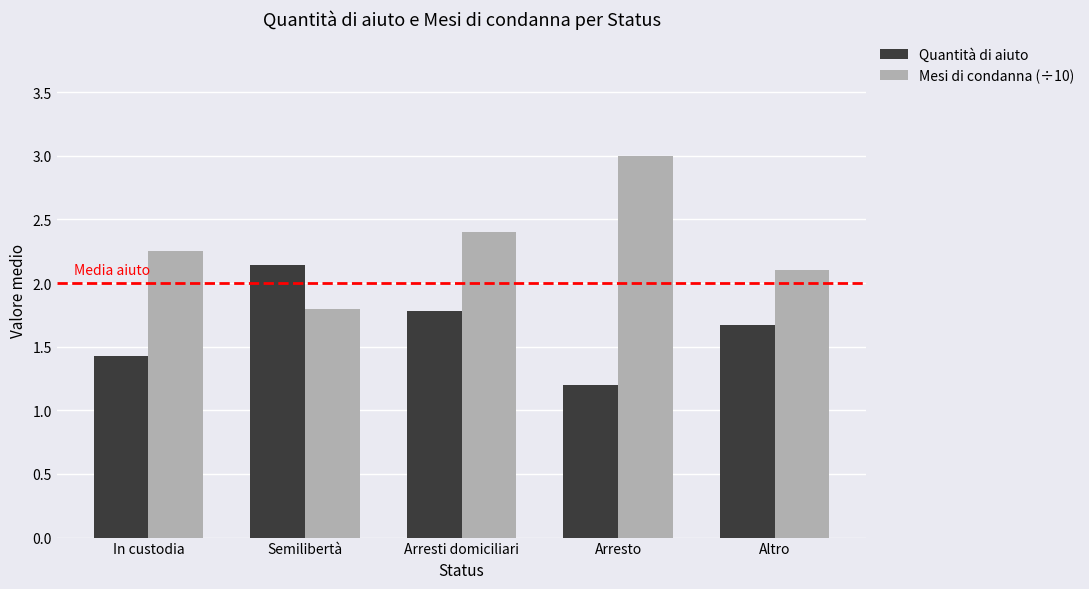

The Quantità di aiuto series shows 2.3 at In custodia. True or false?

False